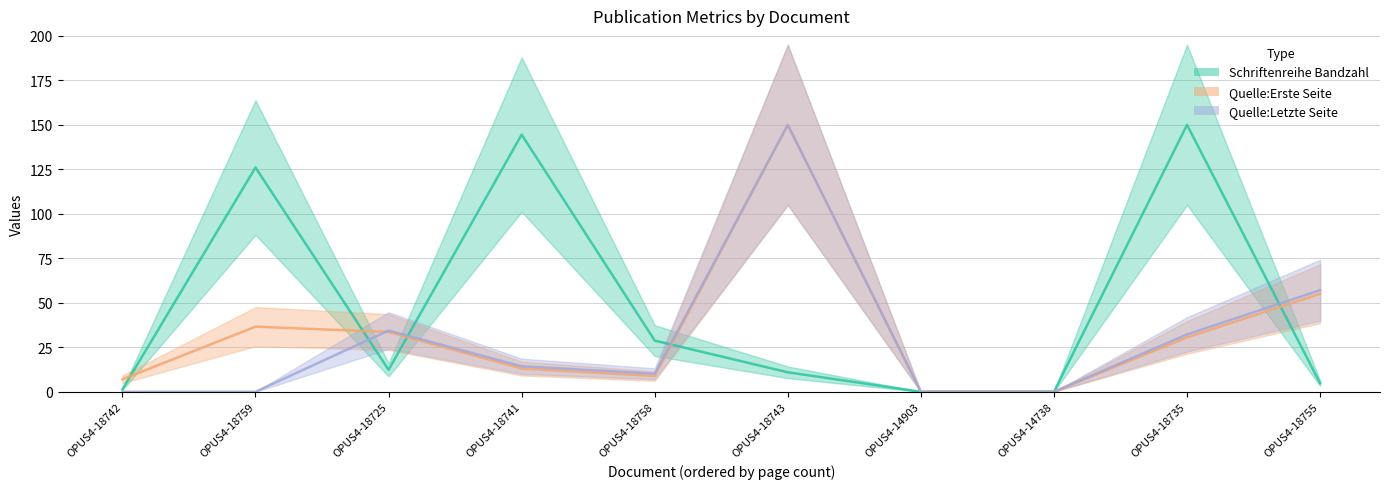

What is the difference between the maximum and second lowest values in the Schriftenreihe Bandzahl series?

150.0